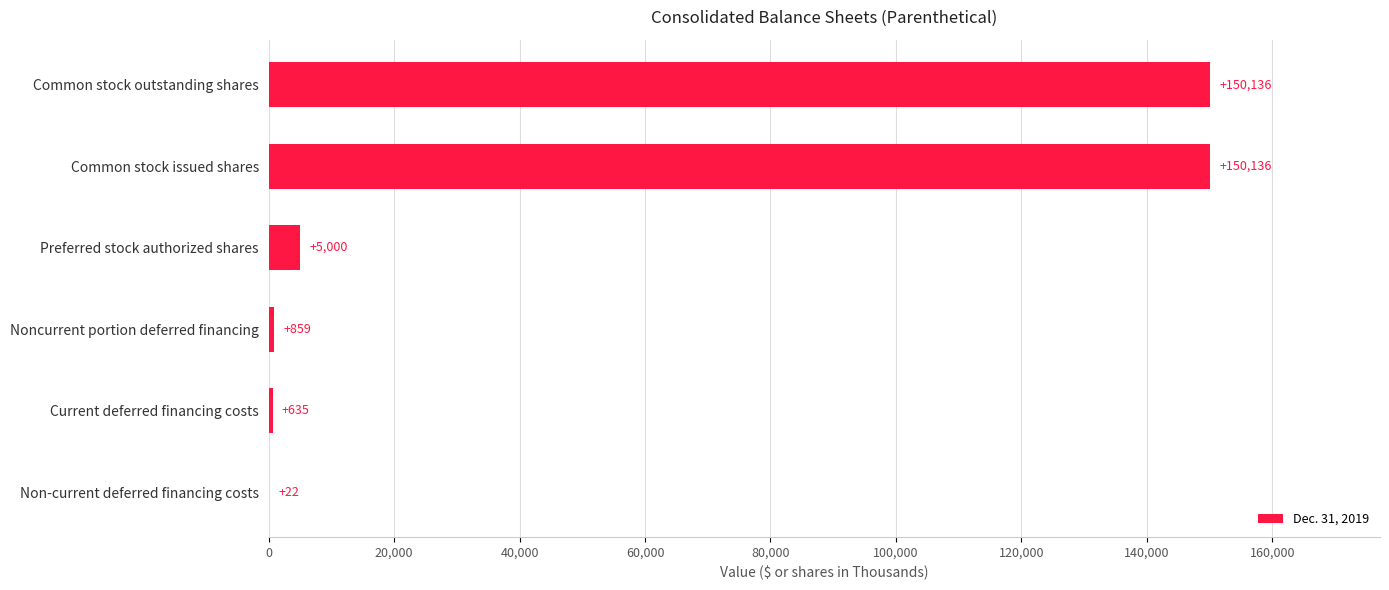

What is the approximate value at Non-current deferred financing costs?

22